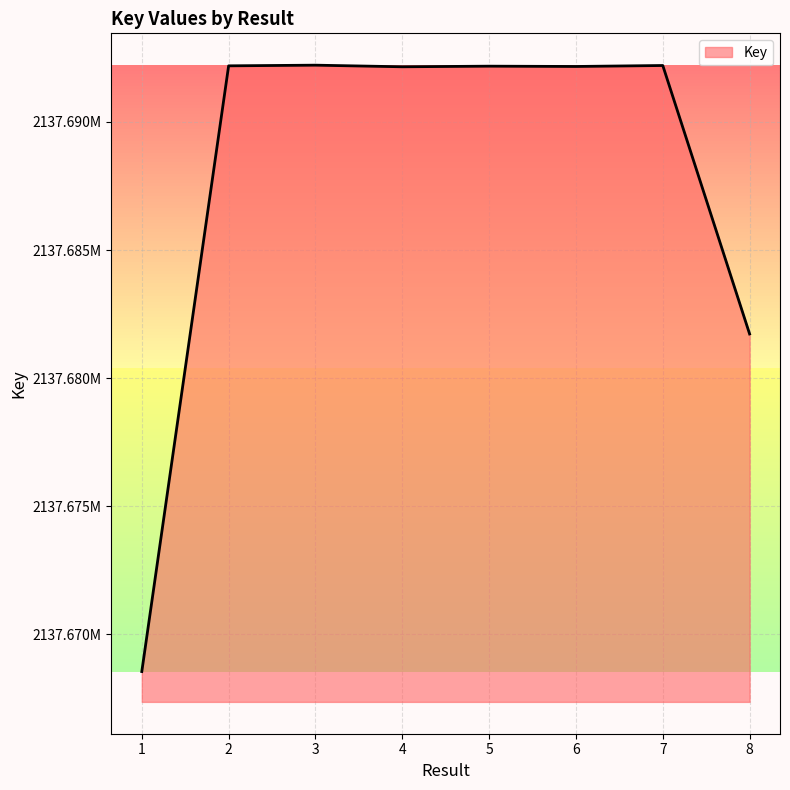

List the labels in order of value, smallest first.

1, 8, 4, 6, 5, 2, 7, 3